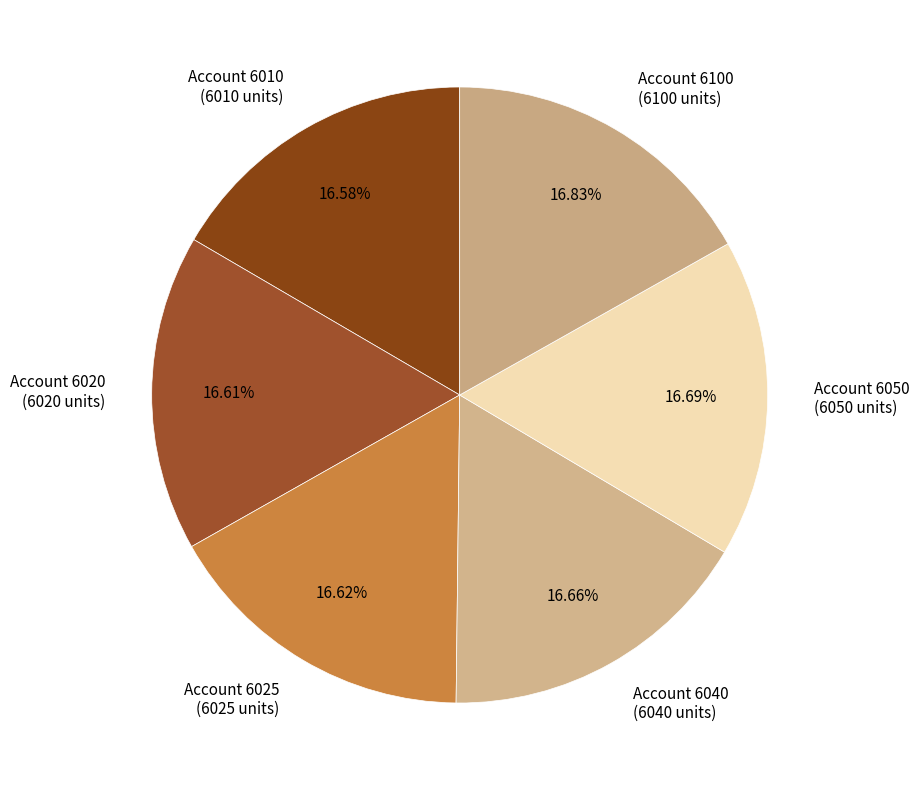

How many segments does this pie chart have?

6